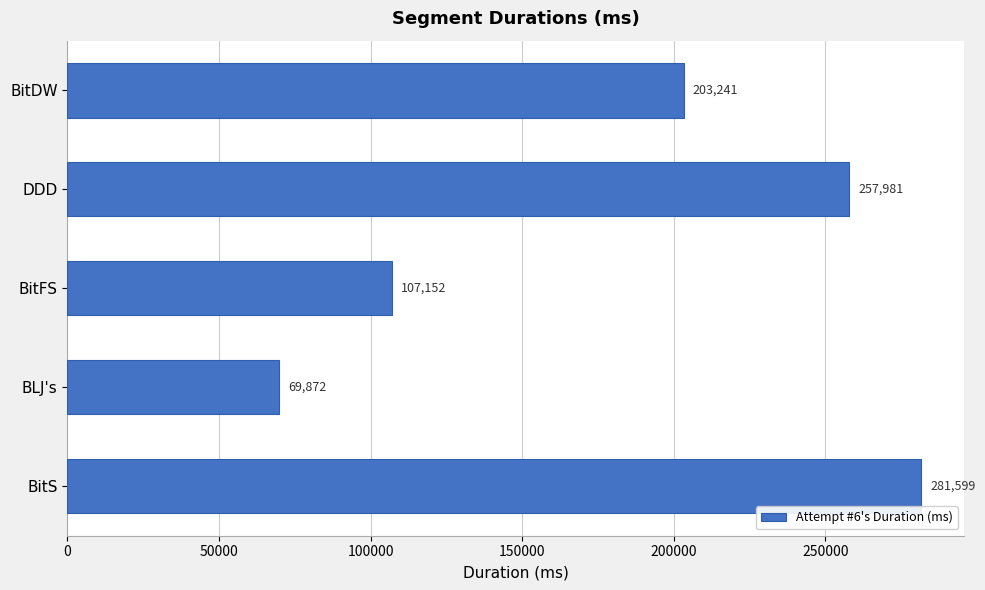

Reading bottom to top, list all the values displayed in this chart.

BitS=281599	BLJ's=69872	BitFS=107152	DDD=257981	BitDW=203241